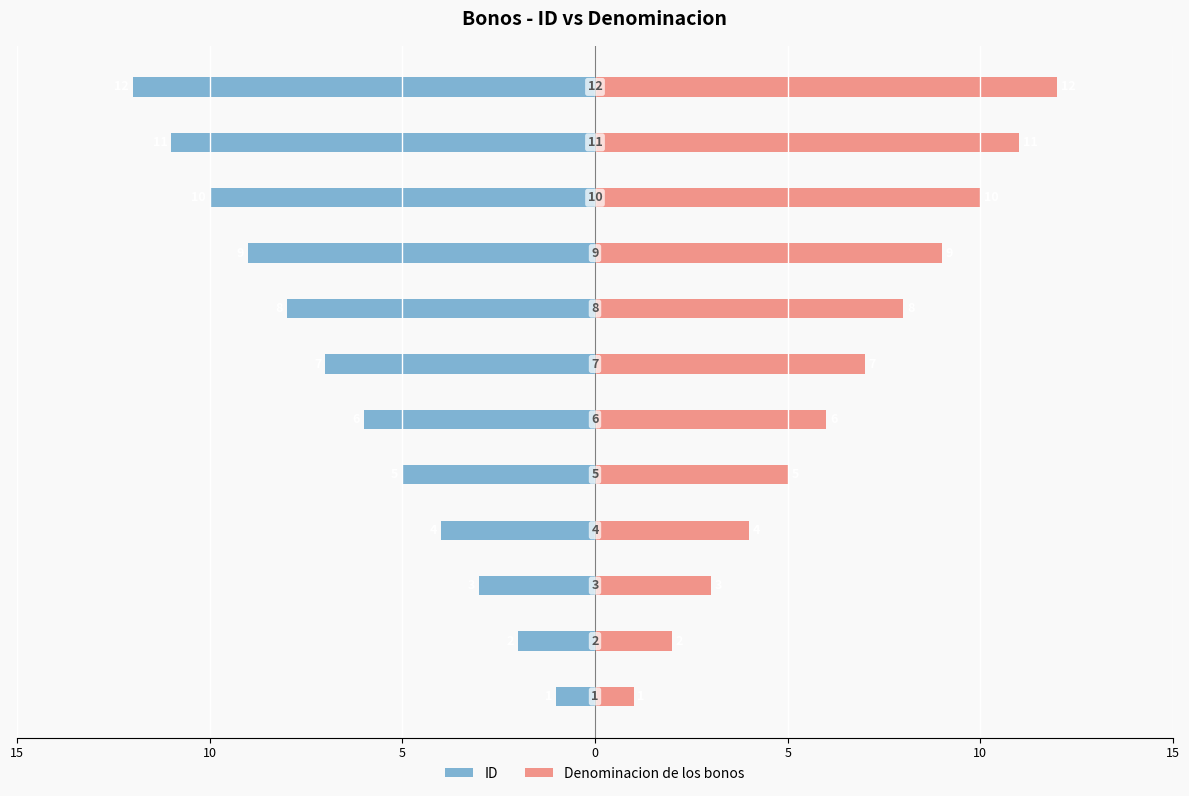

Is the value of Denominacion de los bonos at 11 greater than the value of ID at 9?

Yes